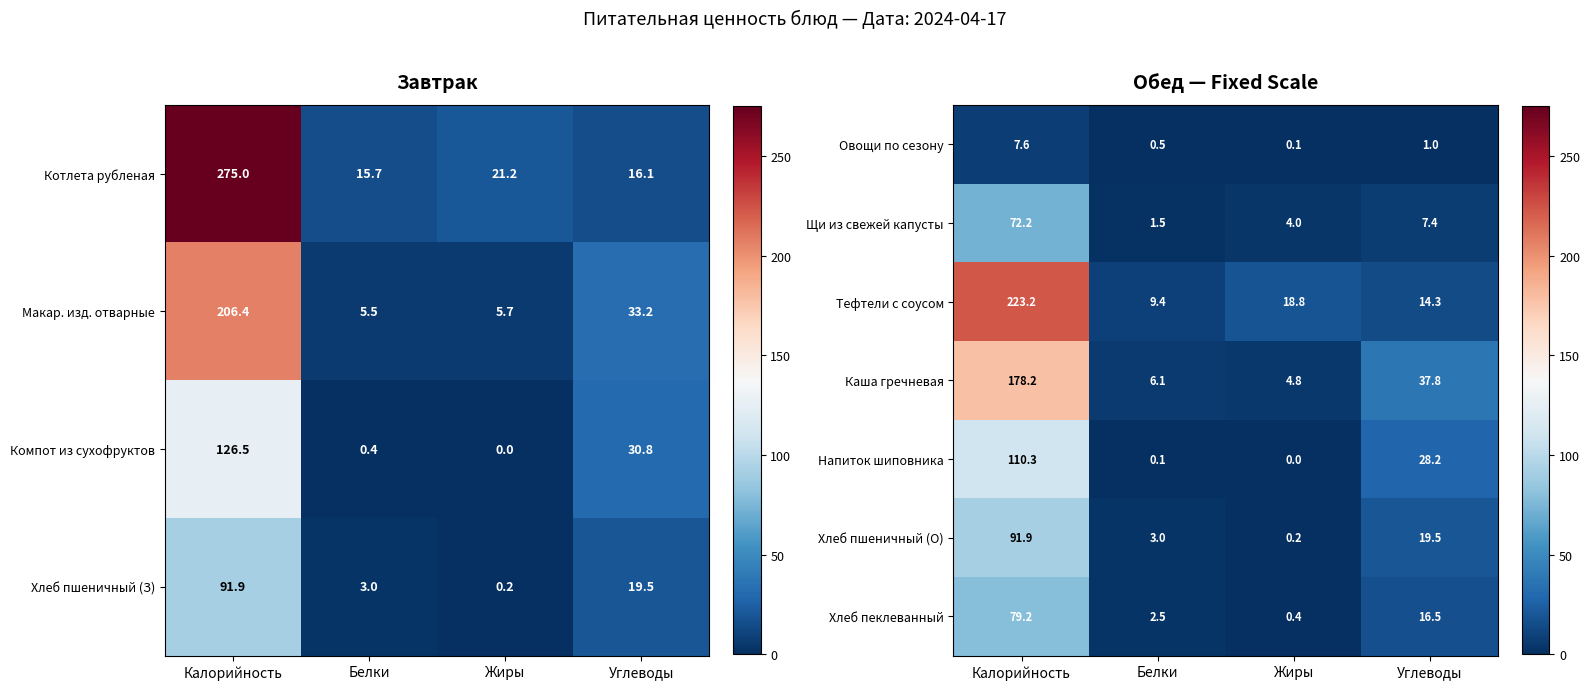

How many data points does each series have?

4